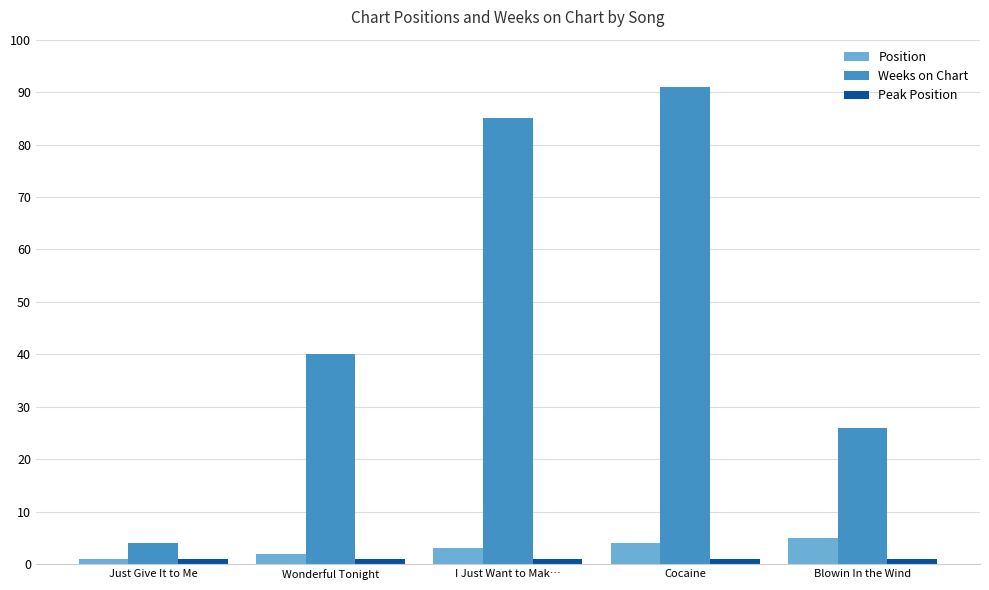

What is the total value across all series at Just Give It to Me?

6